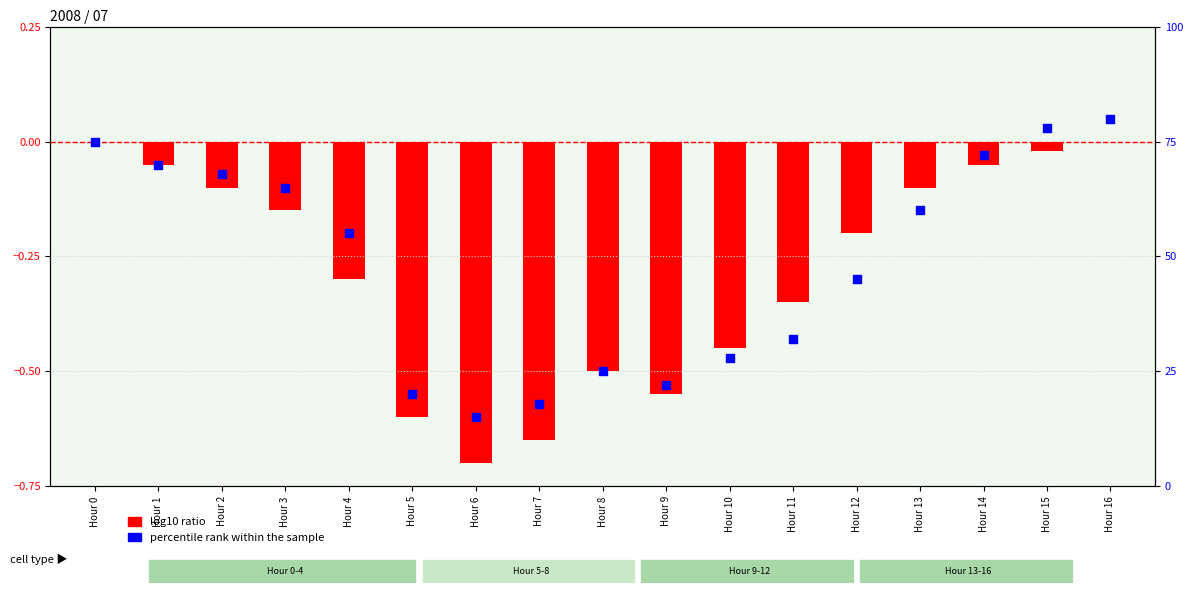

Which series contains the highest Y value?

percentile rank within the sample